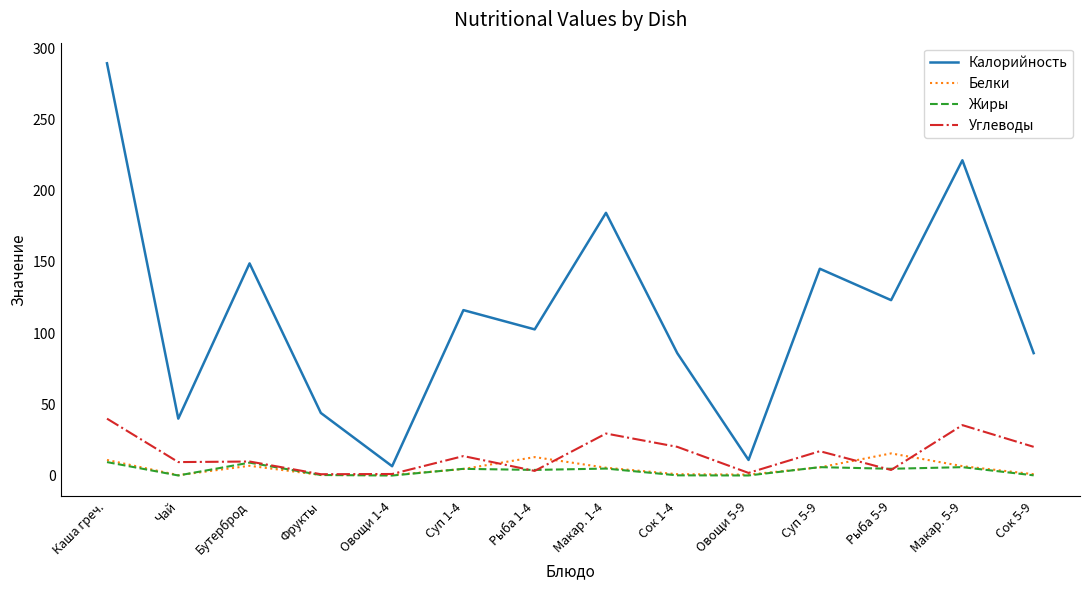

Is the value of Калорийность at Каша греч. greater than the value of Углеводы at Каша греч.?

Yes